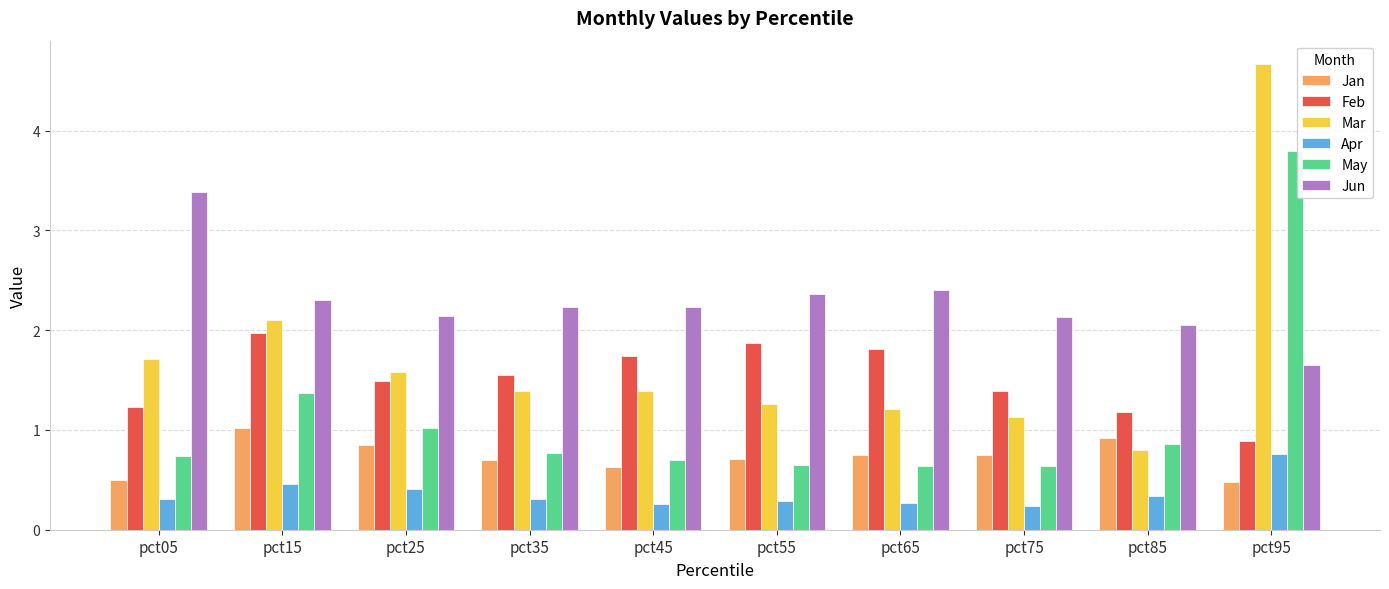

Which series has the largest range (max minus min)?

Mar